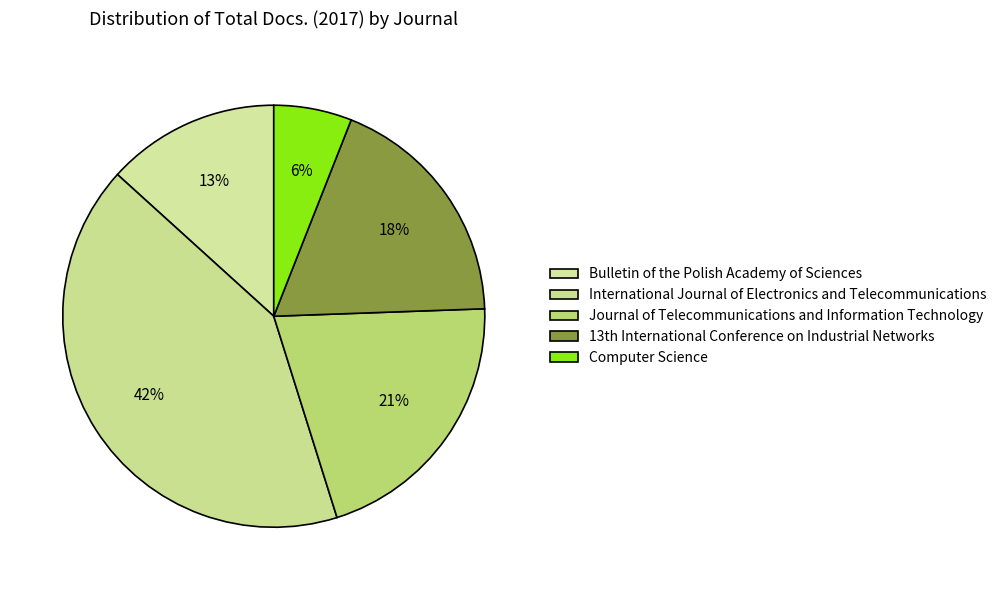

Which slice is the smallest?

Computer Science